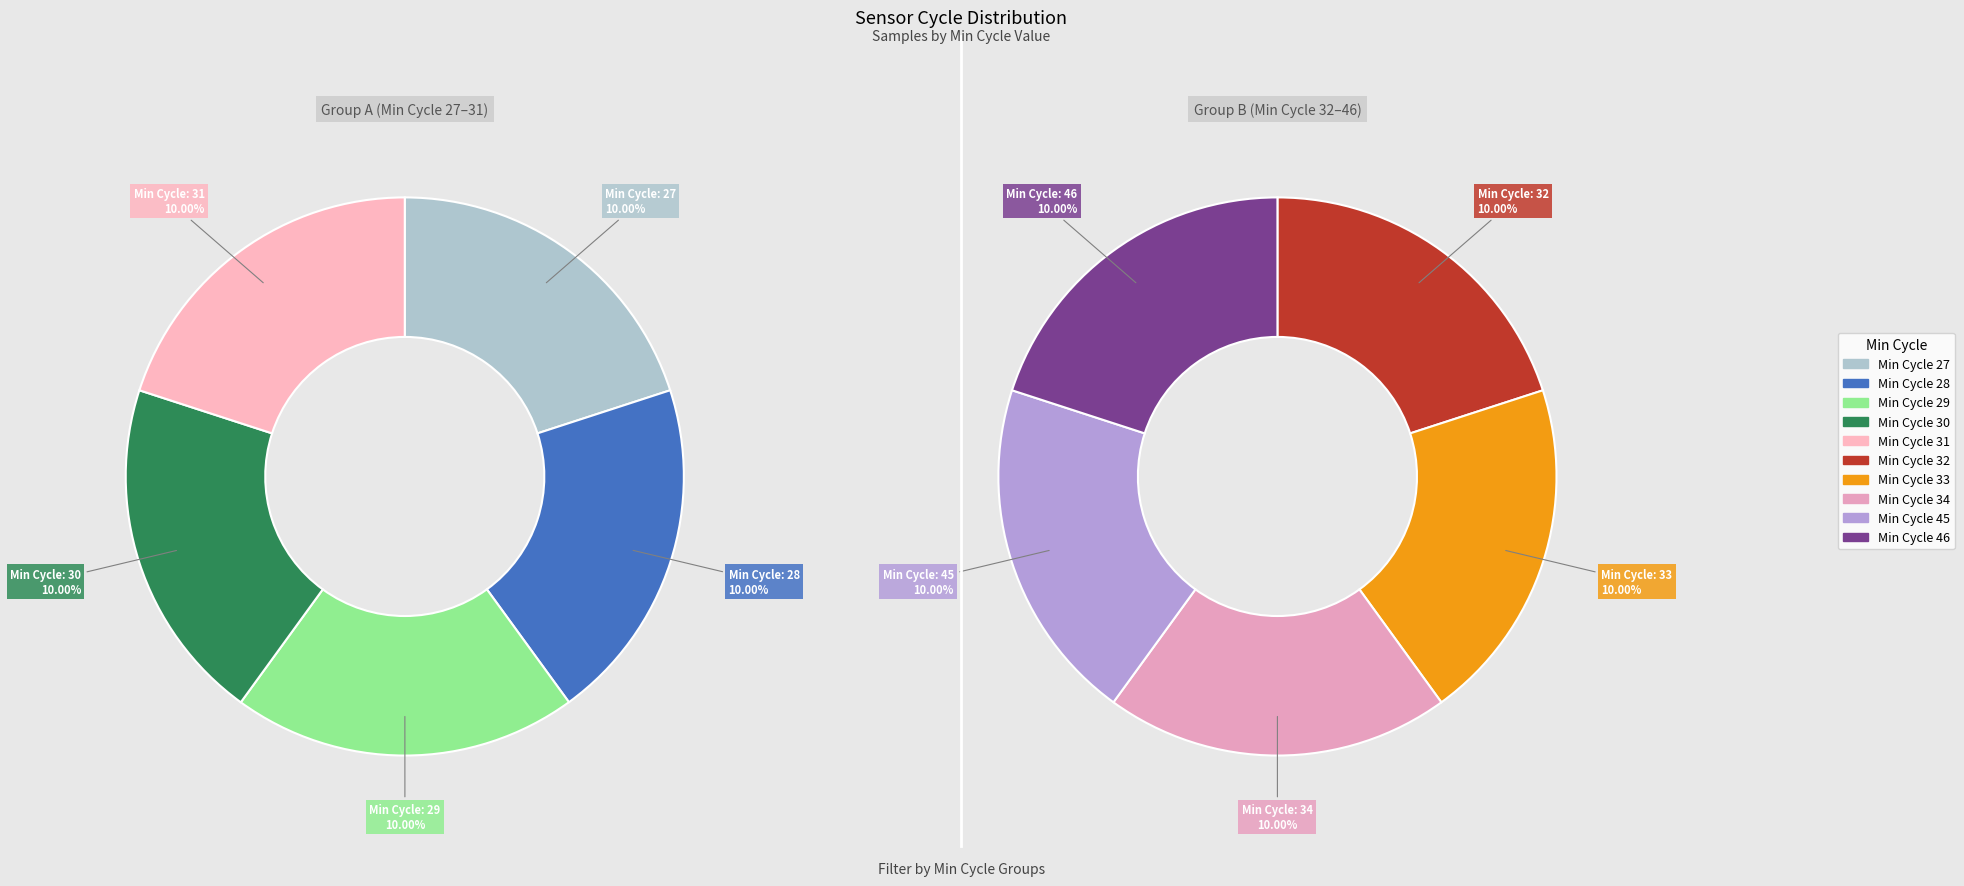

Between 34 and 33, which is larger?

33